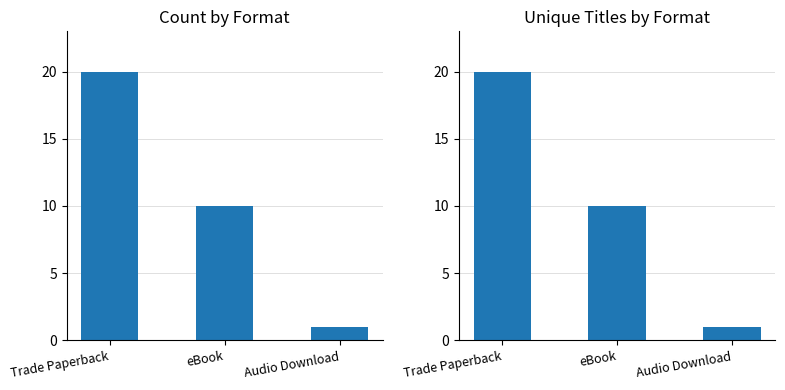

Which series has the largest range (max minus min)?

Count